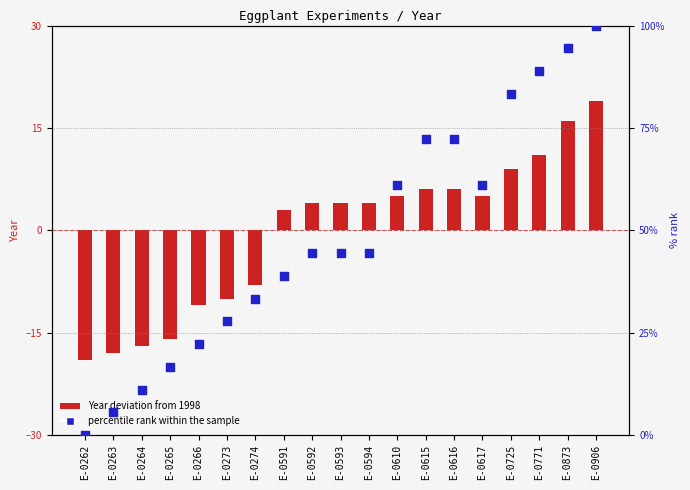

Which has a higher value, E-0615 or E-0725?

E-0725